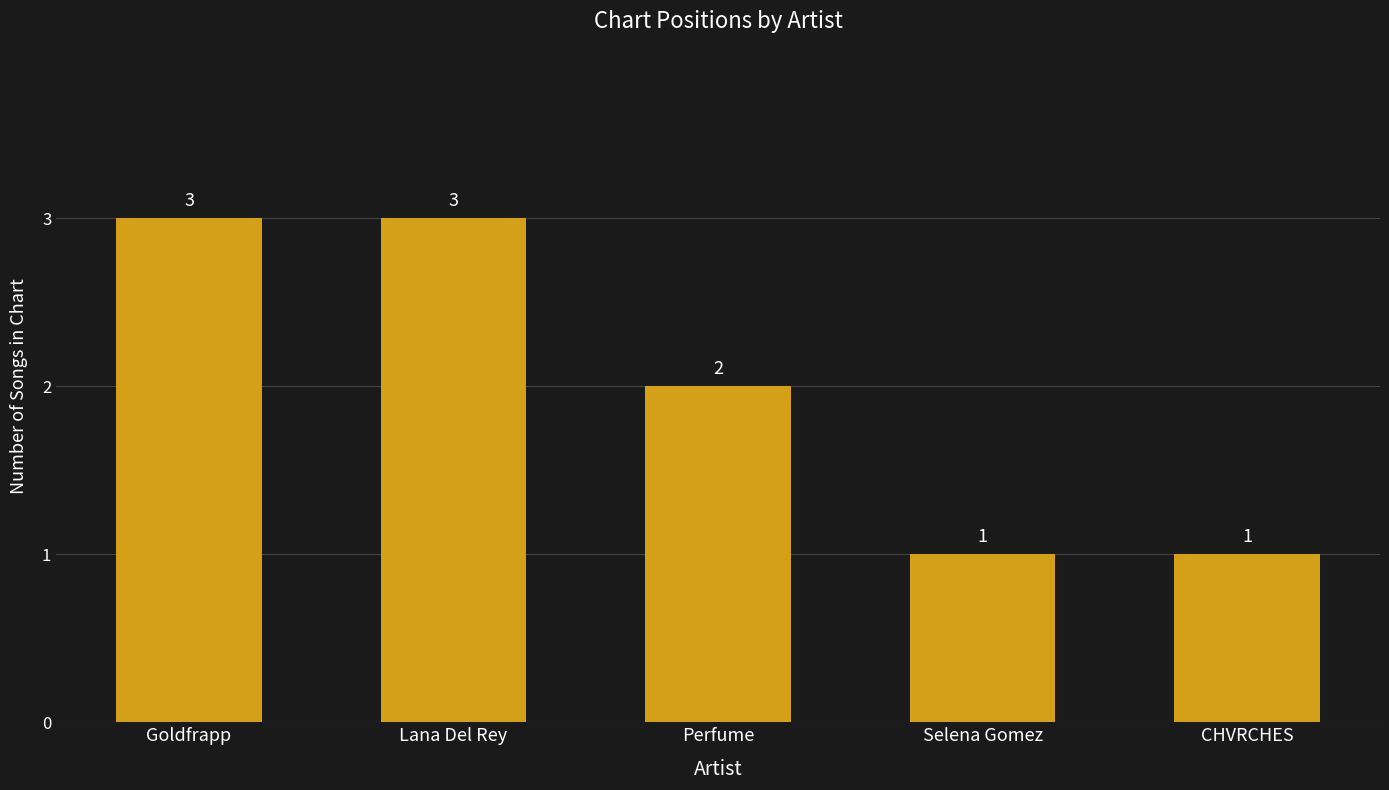

How many data points are less than 2?

2